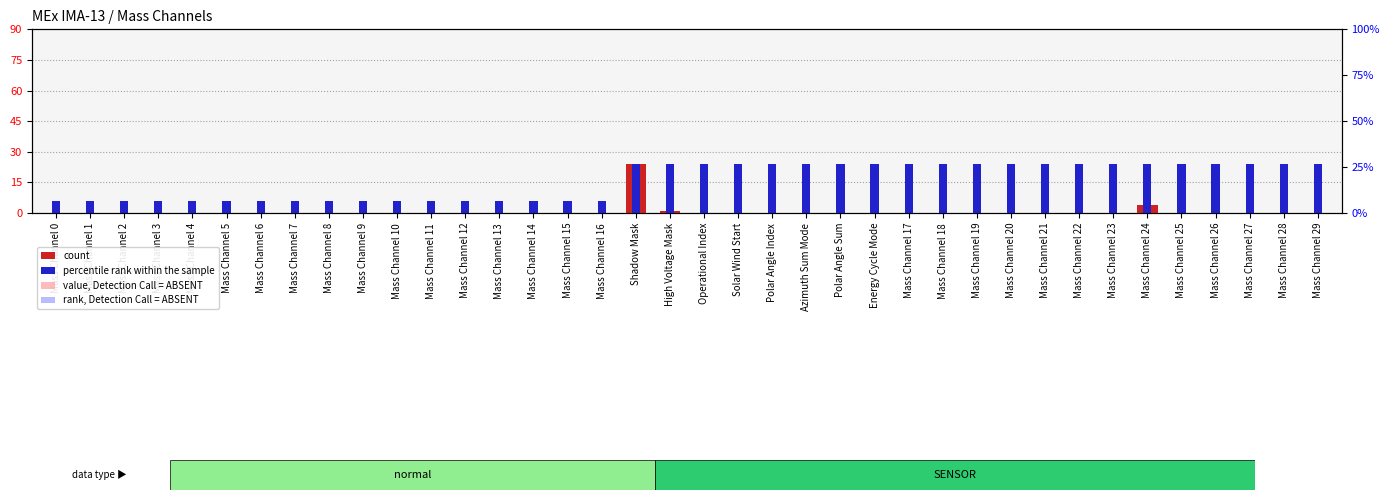

Rank the series by their maximum value, from lowest to highest.

value, Detection Call = ABSENT, rank, Detection Call = ABSENT, count, percentile rank within the sample